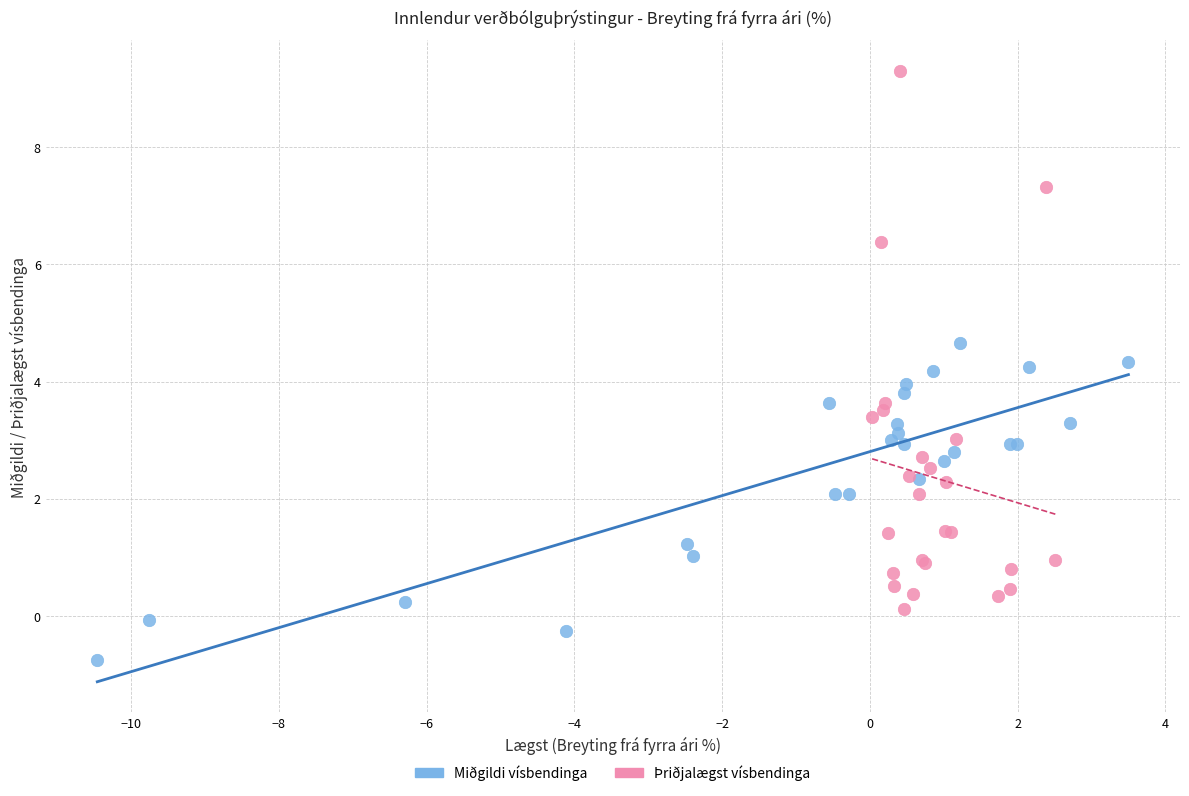

Which series has the widest spread of Y values?

Þriðjalægst vísbendinga